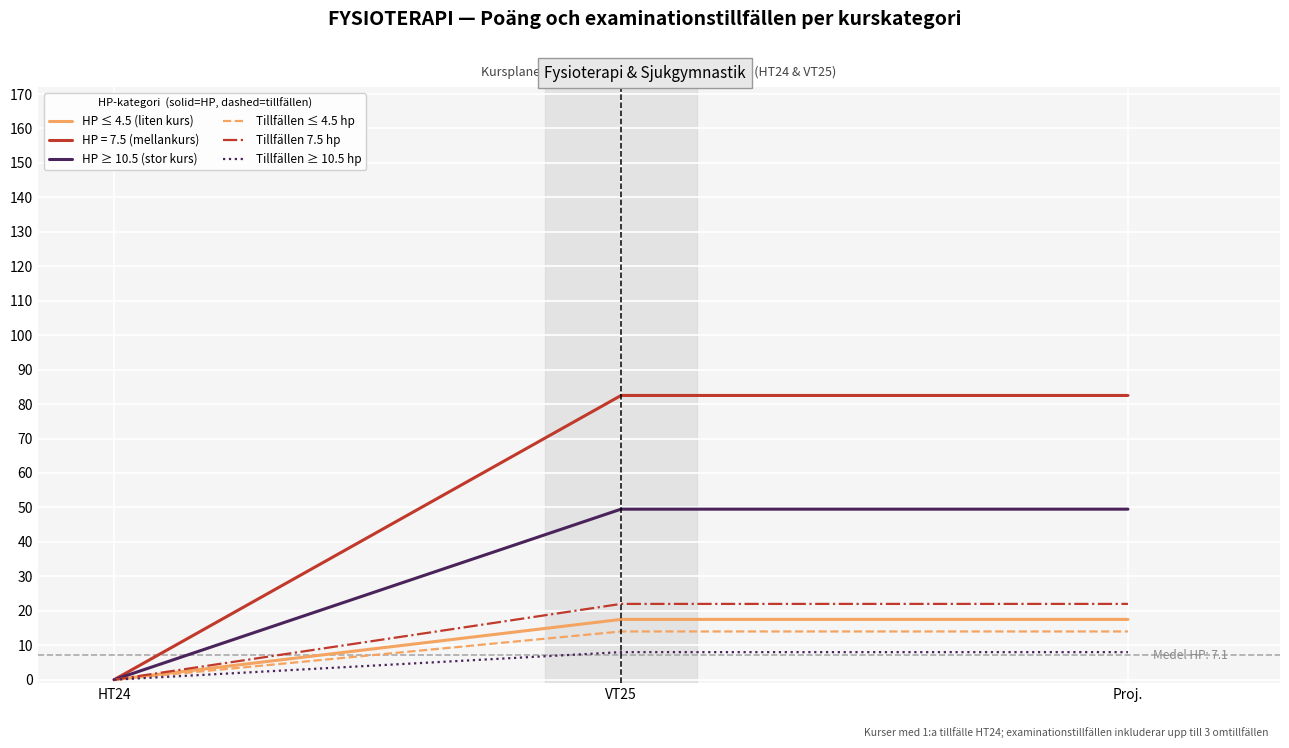

What are all the series names shown in the legend?

HP ≤ 4.5 (liten kurs), HP = 7.5 (mellankurs), HP ≥ 10.5 (stor kurs), Tillfällen ≤ 4.5 hp, Tillfällen 7.5 hp, Tillfällen ≥ 10.5 hp